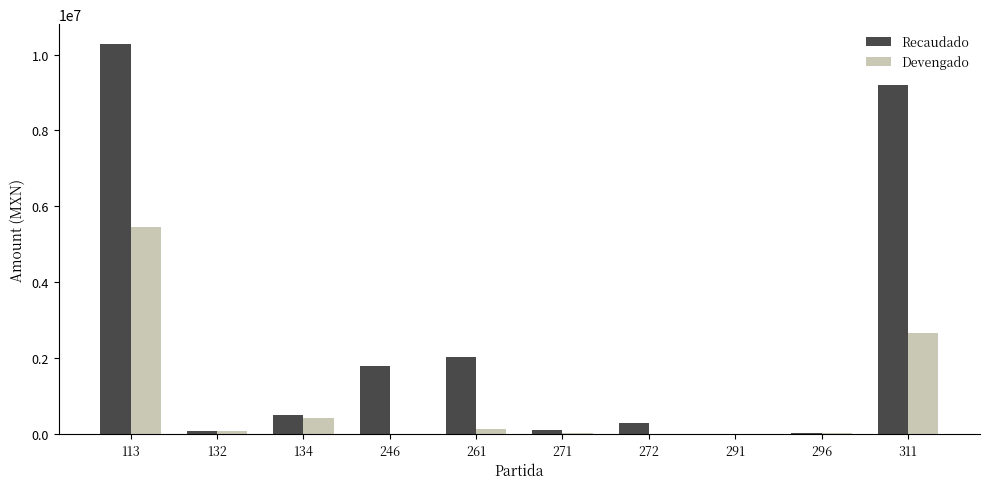

Is the value of Devengado at 134 greater than the value of Recaudado at 113?

No